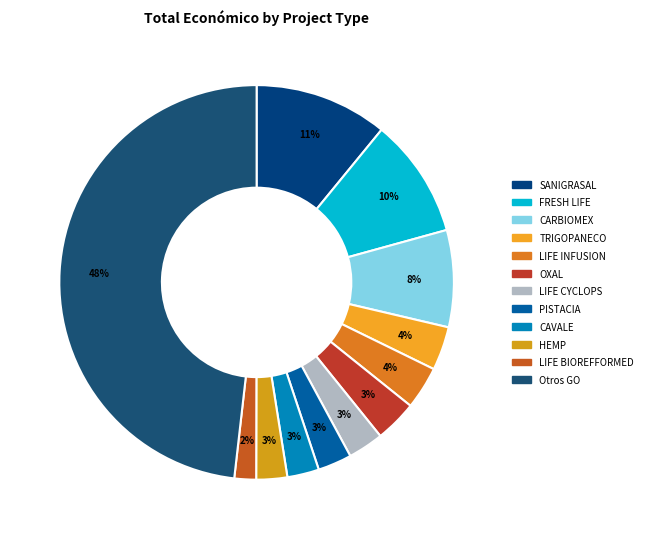

Count the number of slices in the pie.

12